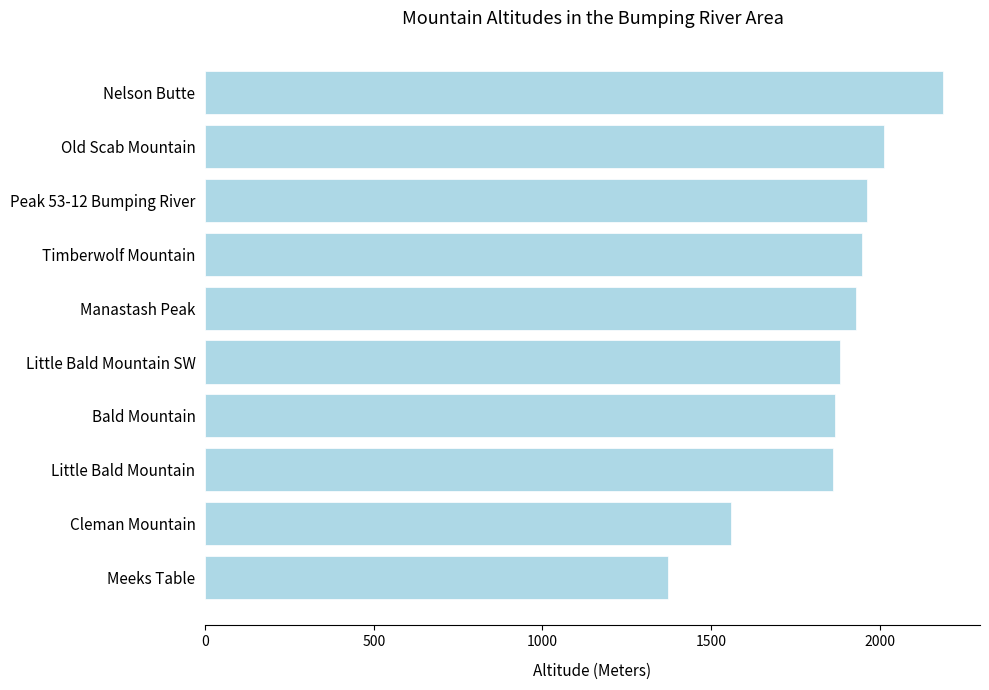

Which has a higher value, Old Scab Mountain or Peak 53-12 Bumping River?

Old Scab Mountain